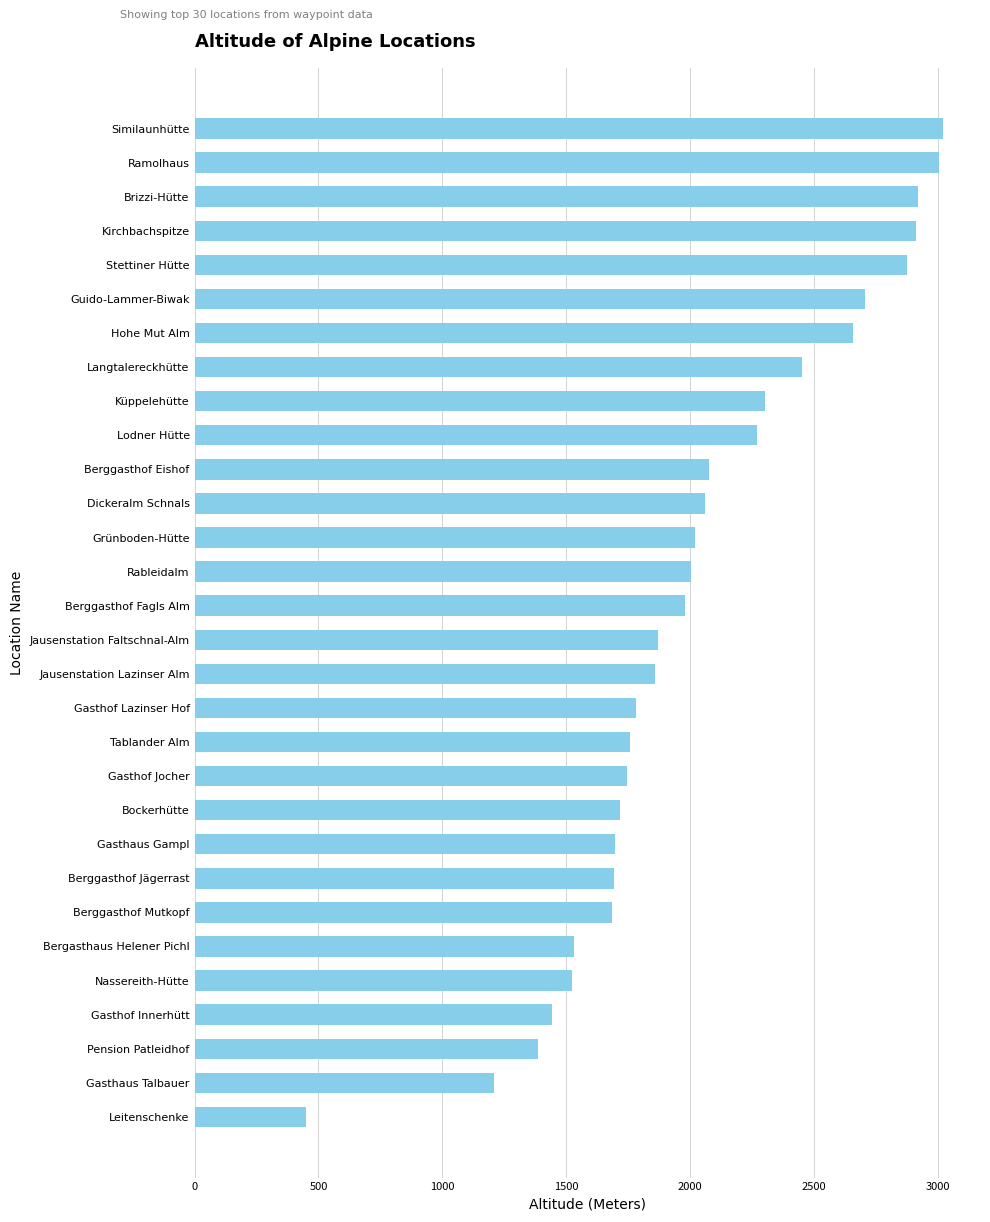

Approximately how many times larger is the value at Jausenstation Faltschnal-Alm compared to Berggasthof Mutkopf?

1.1